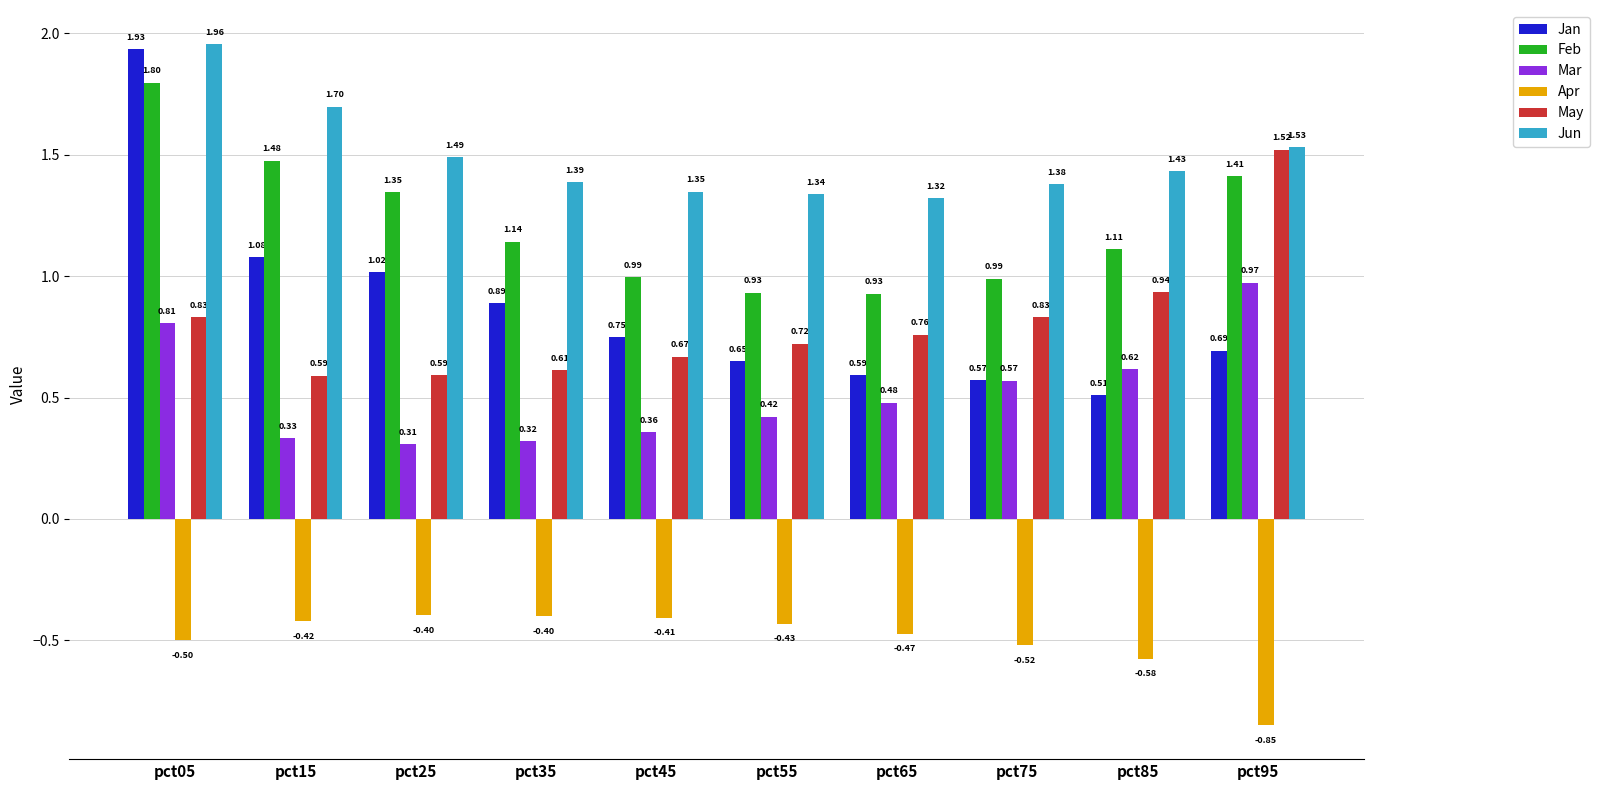

The Mar series shows 0.5 at pct15. True or false?

False